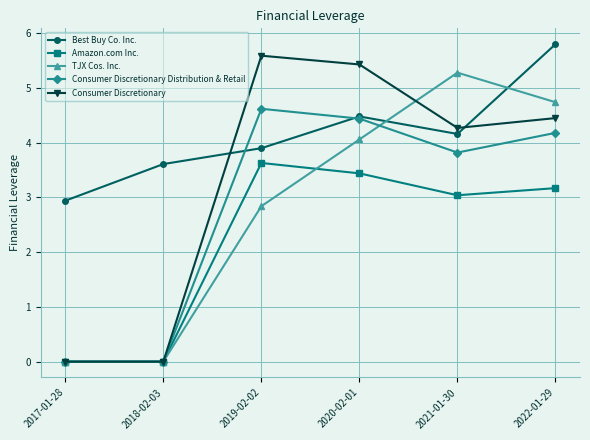

What is the spread (max minus min) of values at 2017-01-28?

2.9